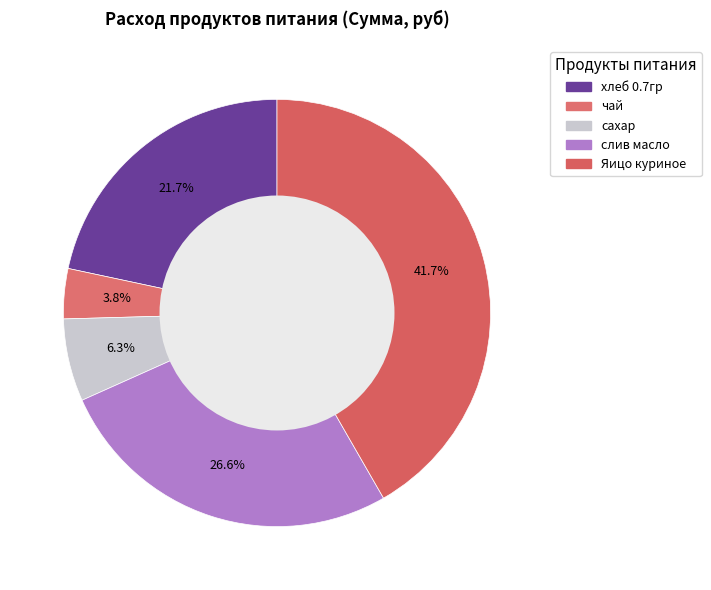

What is the total percentage of чай and Яицо куриное?

45.5%